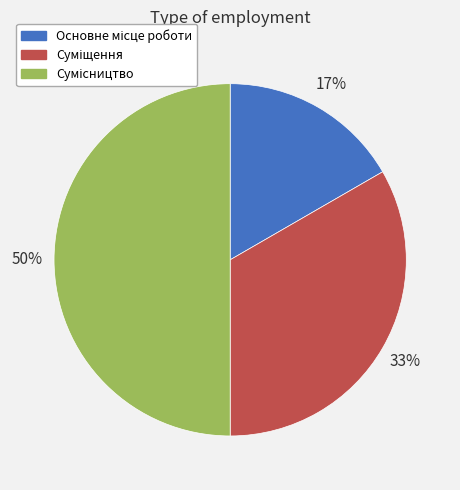

To the nearest percent, what is the difference between the largest and smallest slice percentages?

33%